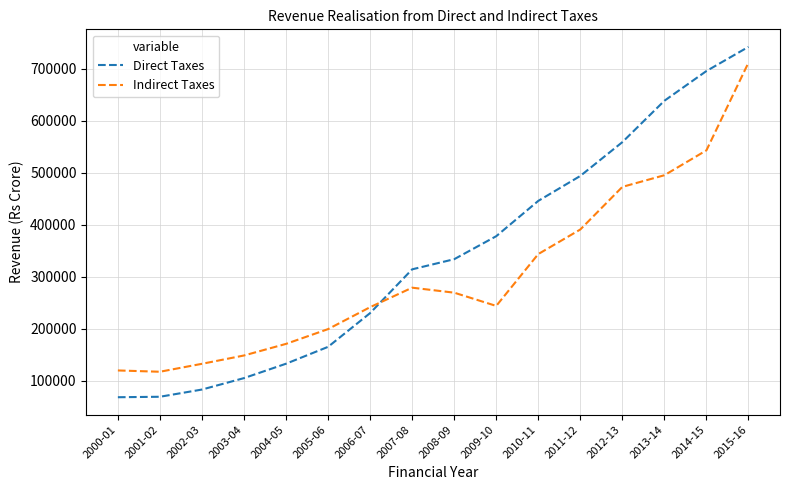

At which label is Direct Taxes closest to 405300?

2009-10